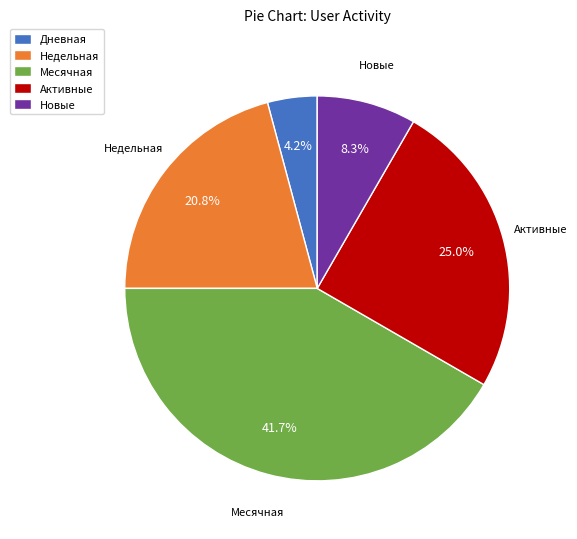

What portion of the pie excludes Дневная?

95.8%